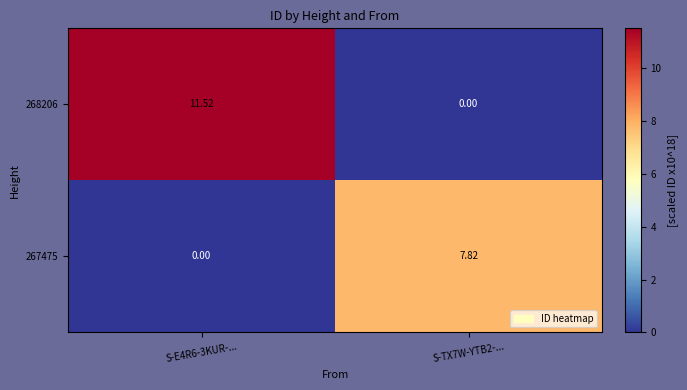

Count the number of data series in this chart.

2